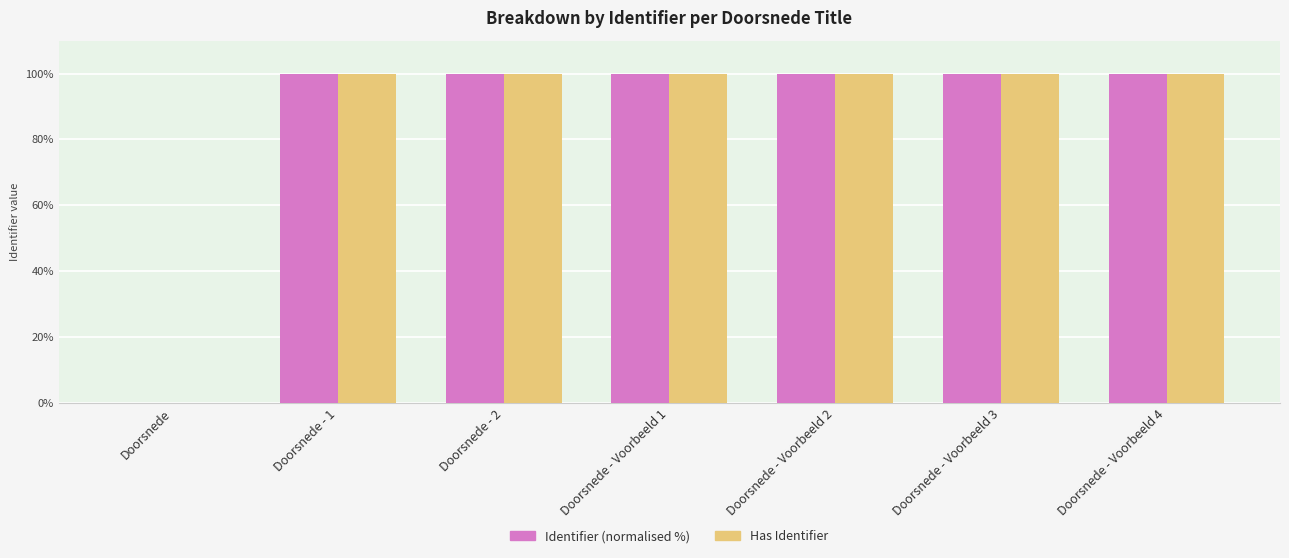

What is the total value across all series at Doorsnede - Voorbeeld 1?

200.0